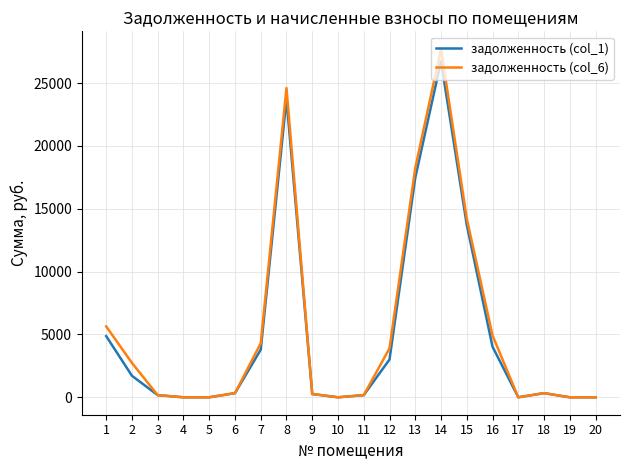

What is the sum of the задолженность (col_6) values at 2 and 18?

3062.5